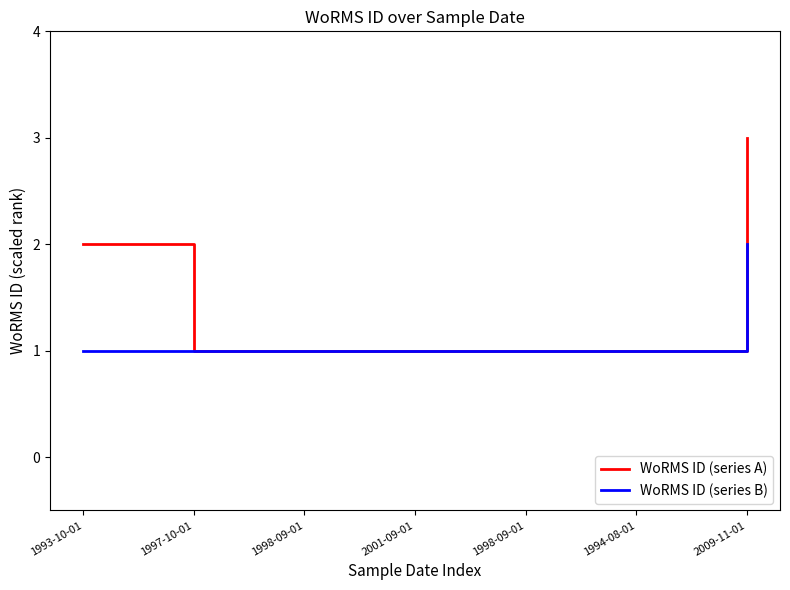

Does the chart display data point markers on the line(s)?

No